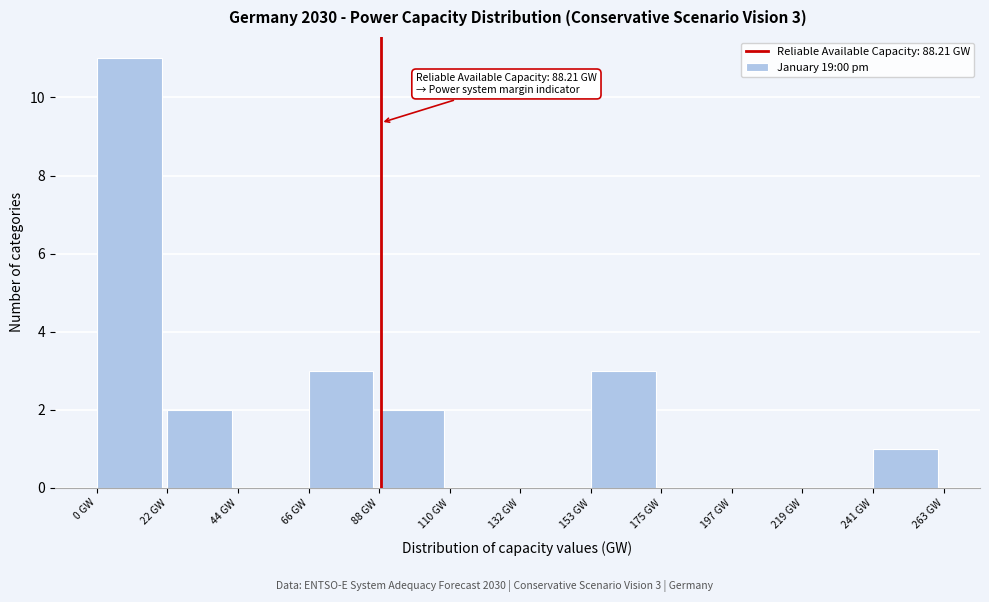

Which range on the x-axis has the tallest bar?

0 to 20